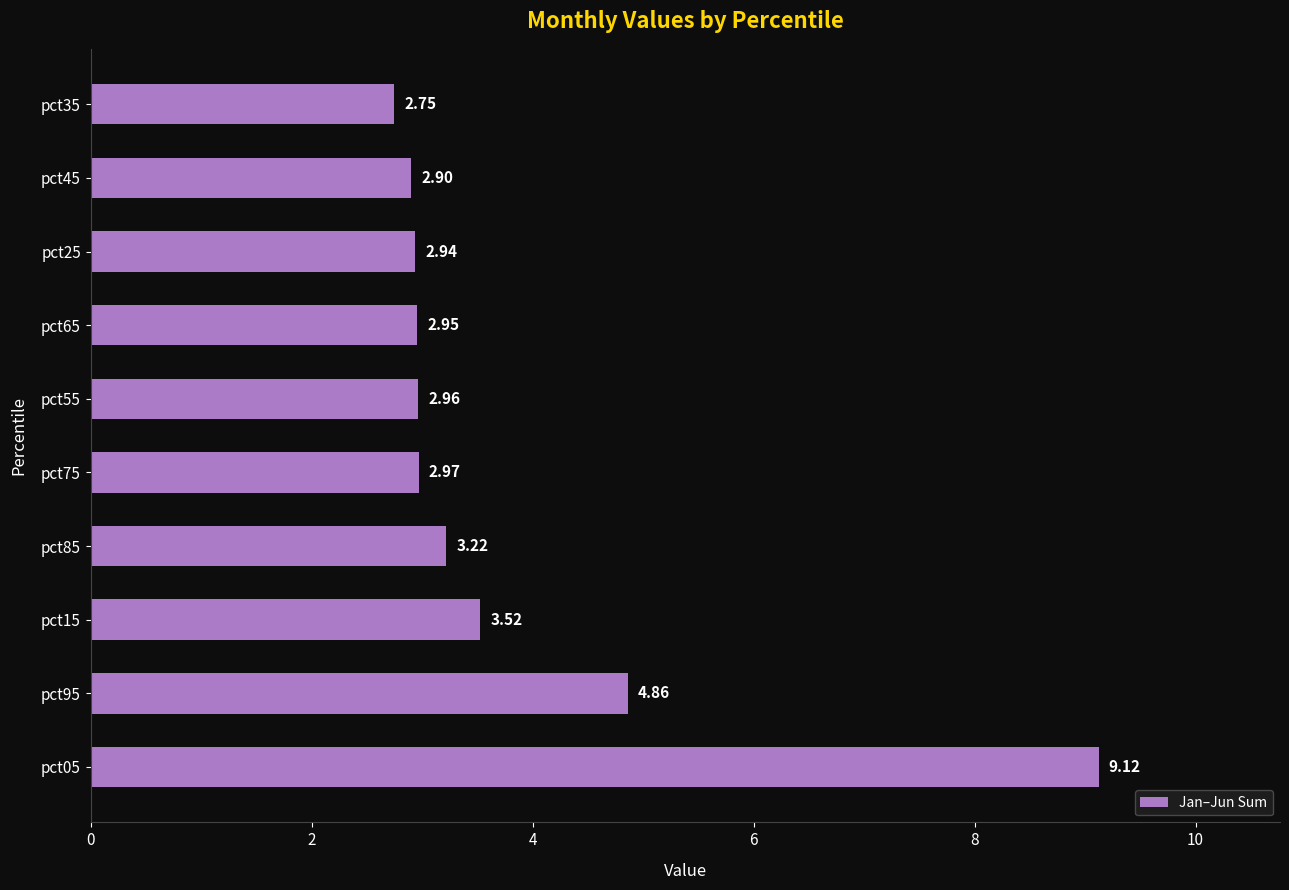

Which label corresponds to the smallest value in the chart?

pct35